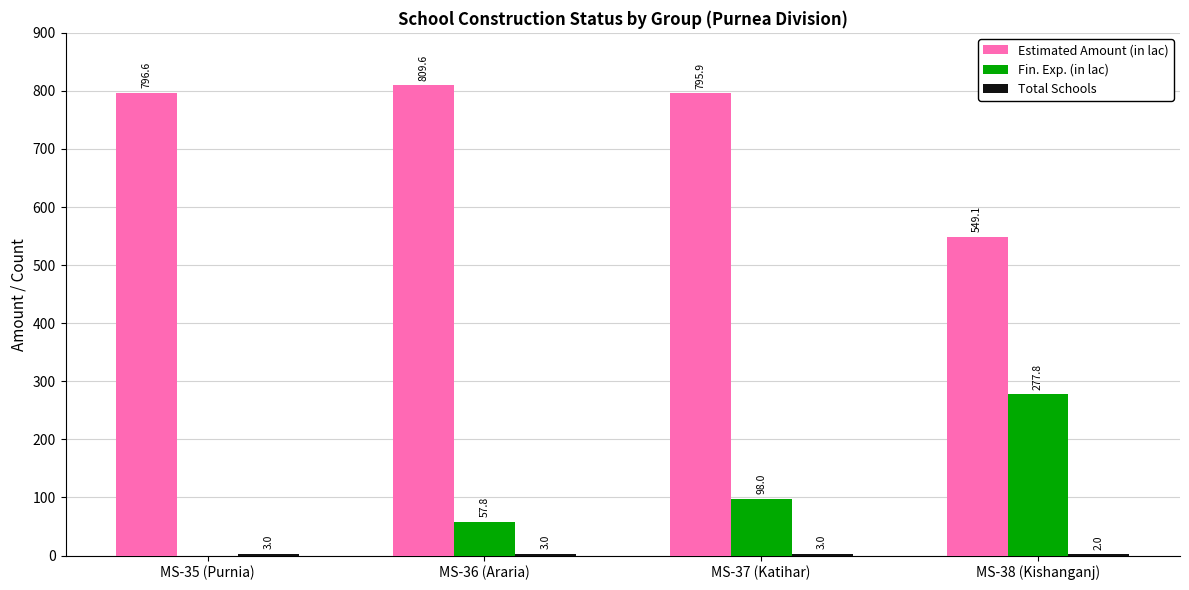

What is the total value across all series at MS-36 (Araria)?

870.4